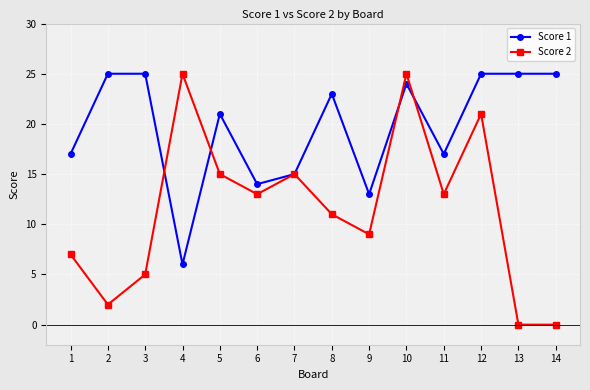

Reading left to right, what are all the values shown in this chart?

Score 1: 1=17	2=25	3=25	4=6	5=21	6=14	7=15	8=23	9=13	10=24	11=17	12=25	13=25	14=25
Score 2: 1=7	2=2	3=5	4=25	5=15	6=13	7=15	8=11	9=9	10=25	11=13	12=21	13=0	14=0